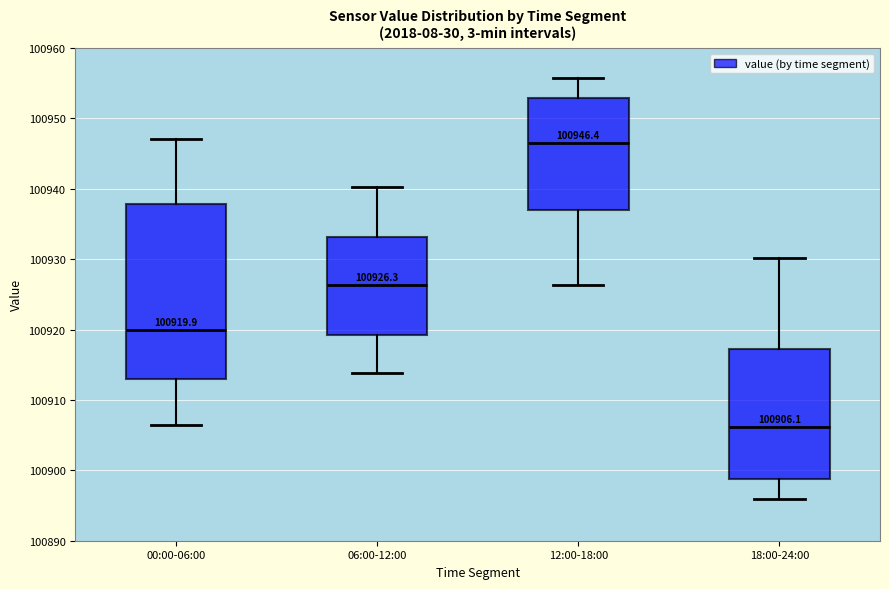

Which box has the highest median line?

12:00-18:00